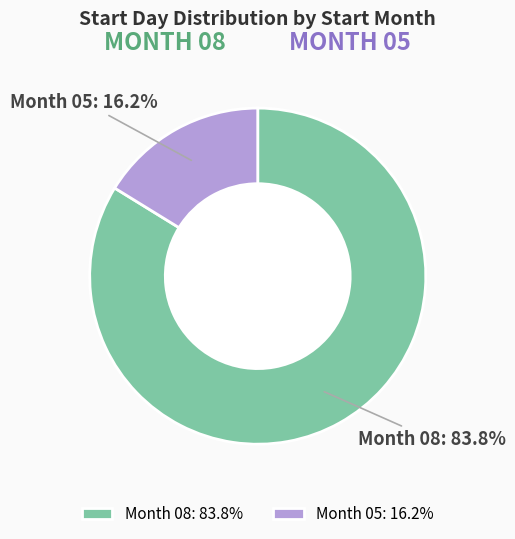

How many slices are in this pie chart?

2